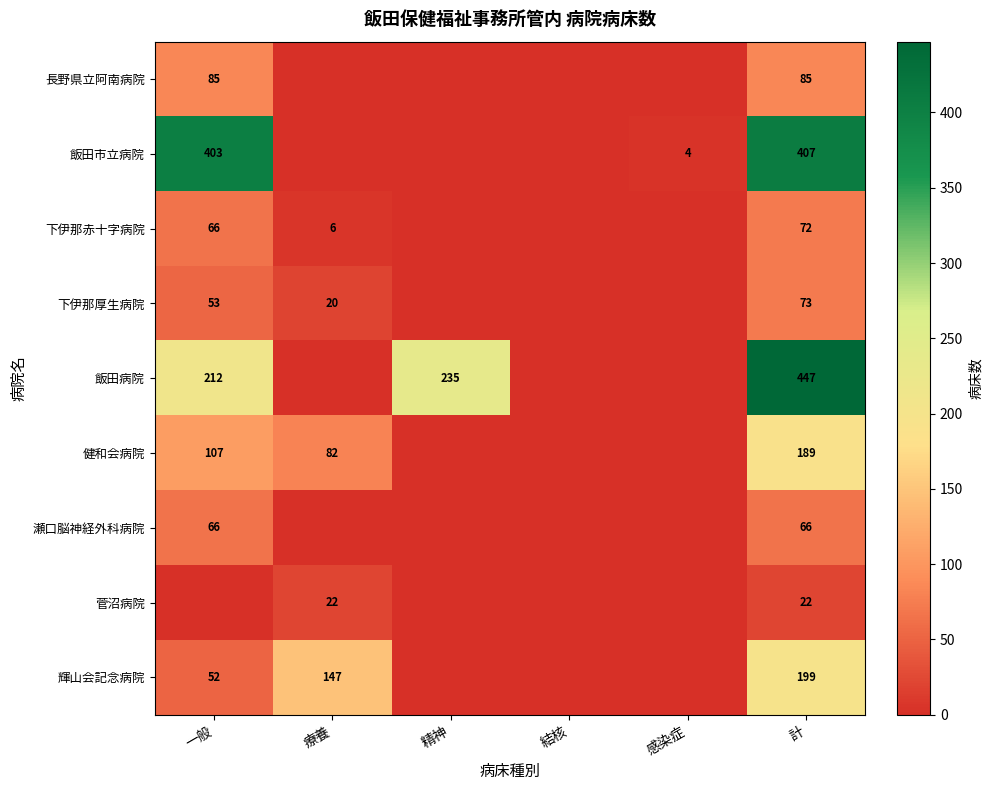

Between 感染症 and 計, which is larger?

計